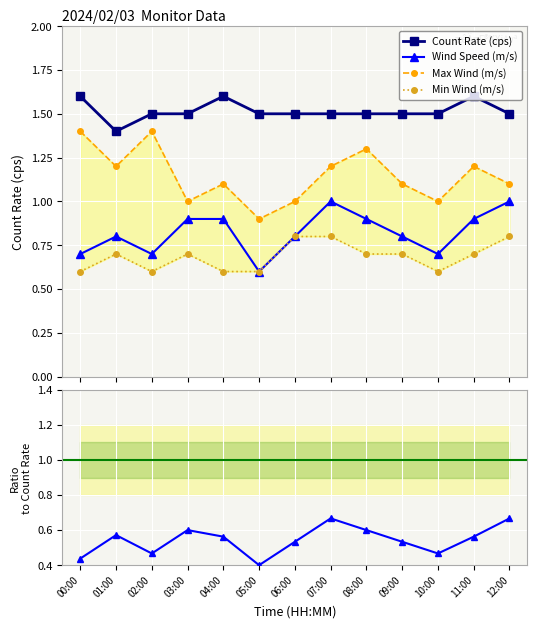

What is the label of the 13th point from the left?

12:00